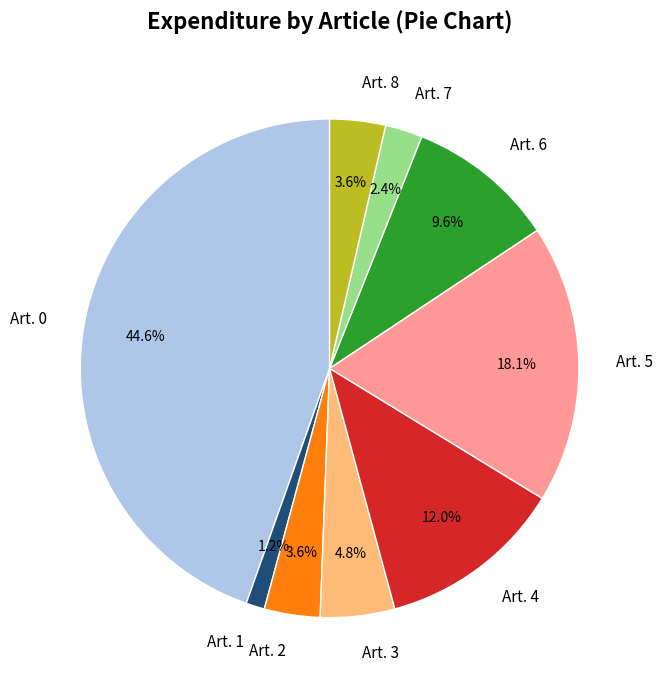

Which category has the smallest portion of the pie?

Art. 1